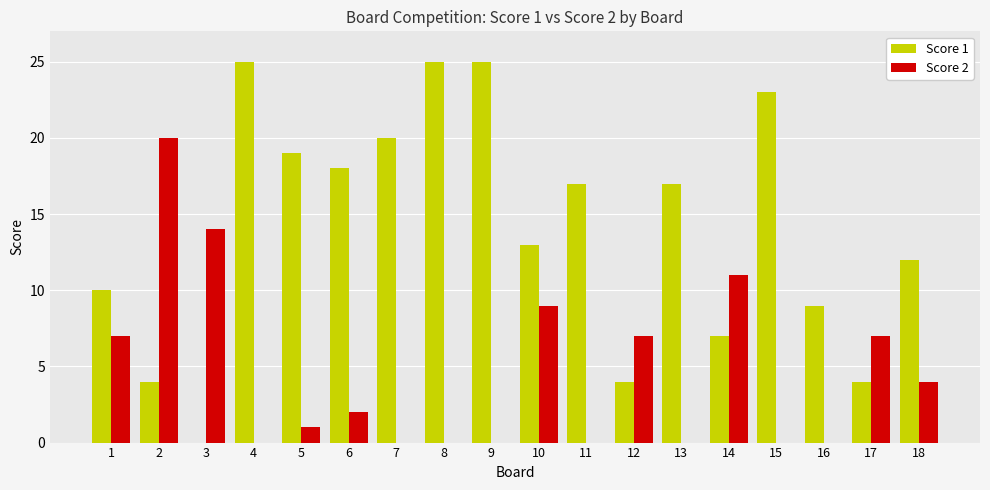

Is the value of Score 2 at 8 greater than the value of Score 1 at 9?

No